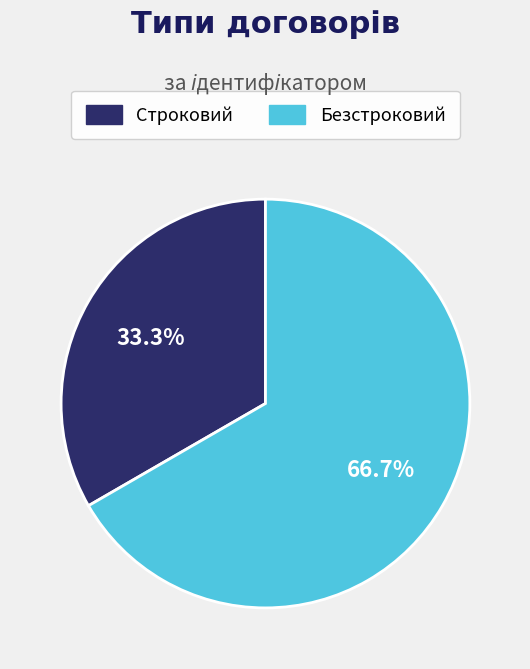

To the nearest percent, what is the average slice percentage?

50%